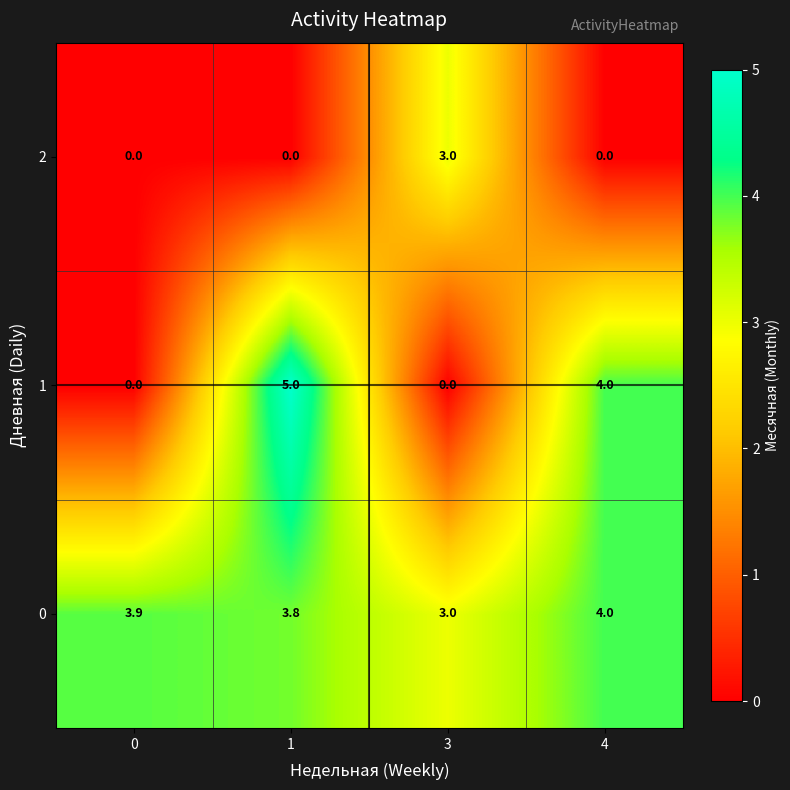

What is the average value of the 0 series?

3.7